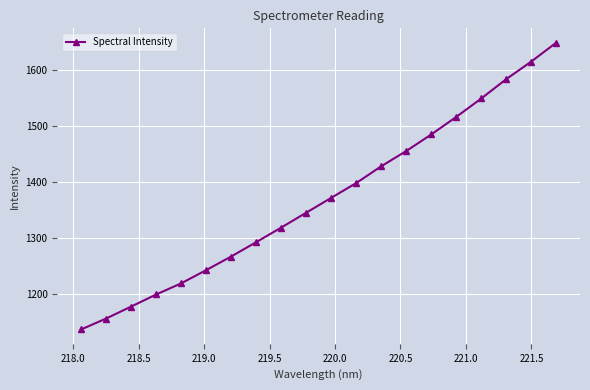

What is the value of the 19th point from the left?

1614.6